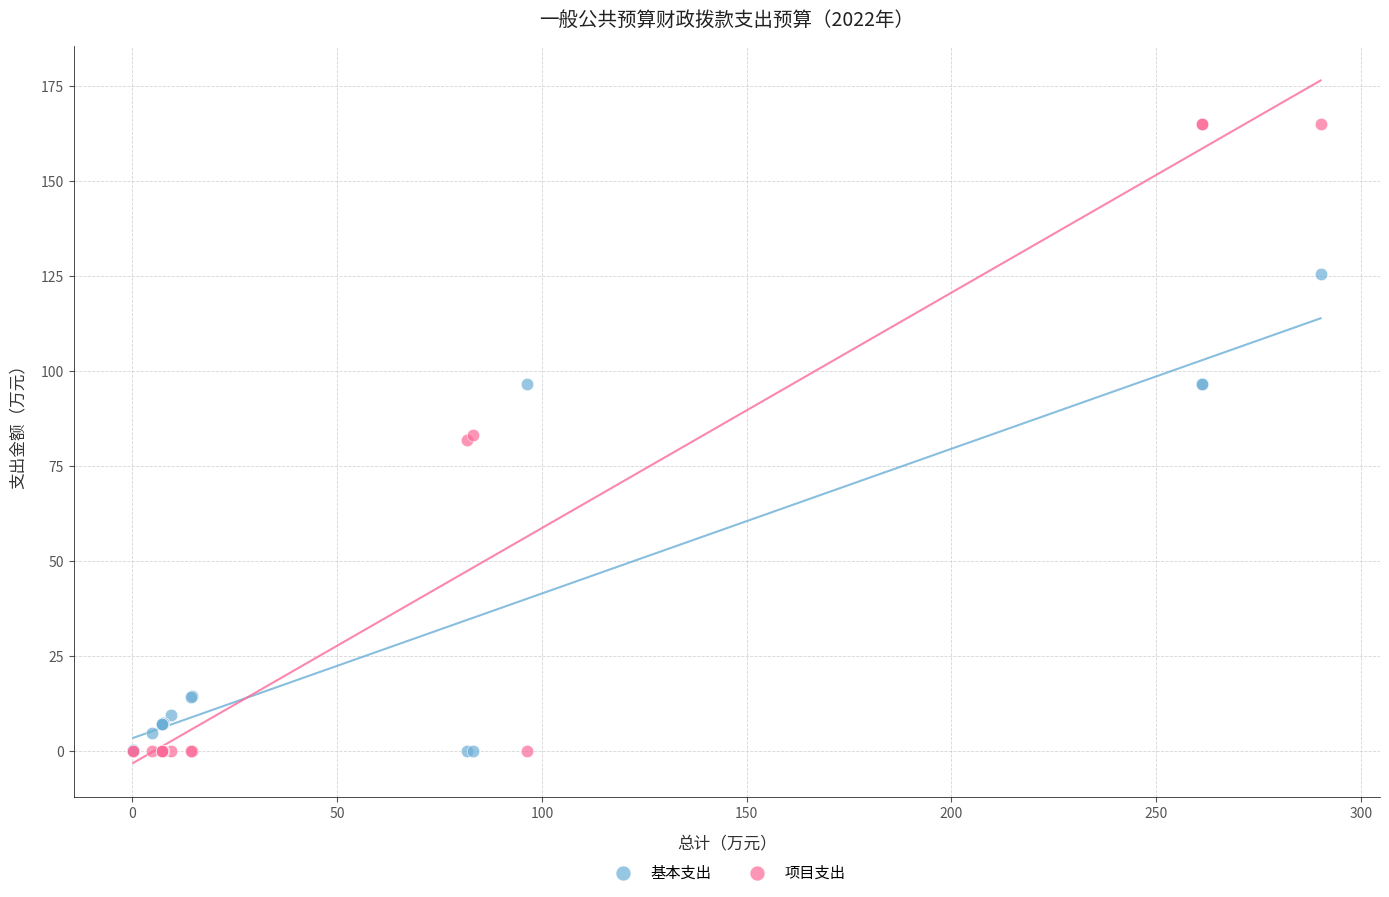

What is the X range (max minus min) for the scatter plot?

290.0